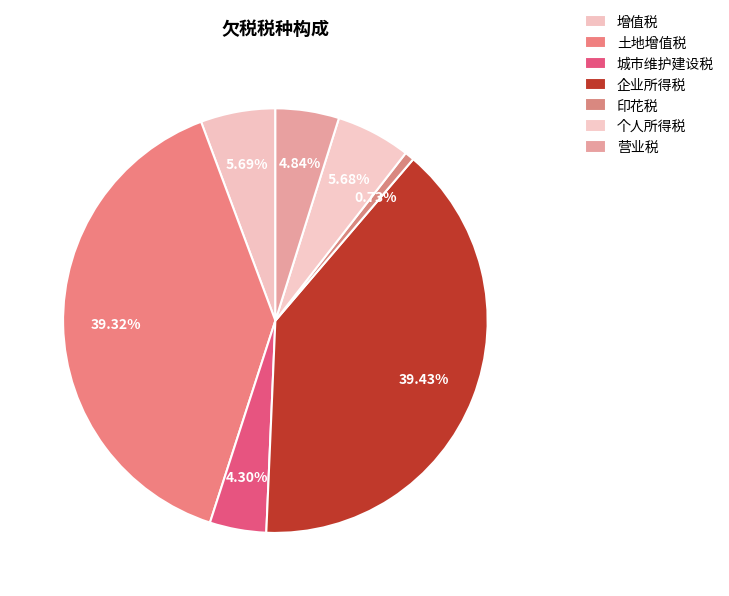

True or false: 增值税 accounts for 6% of the total.

True